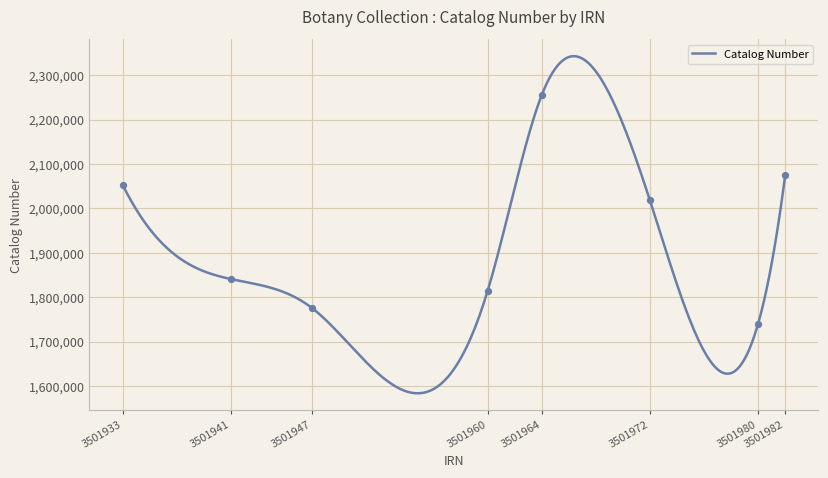

Between 3501964 and 3501947, which is larger?

3501964